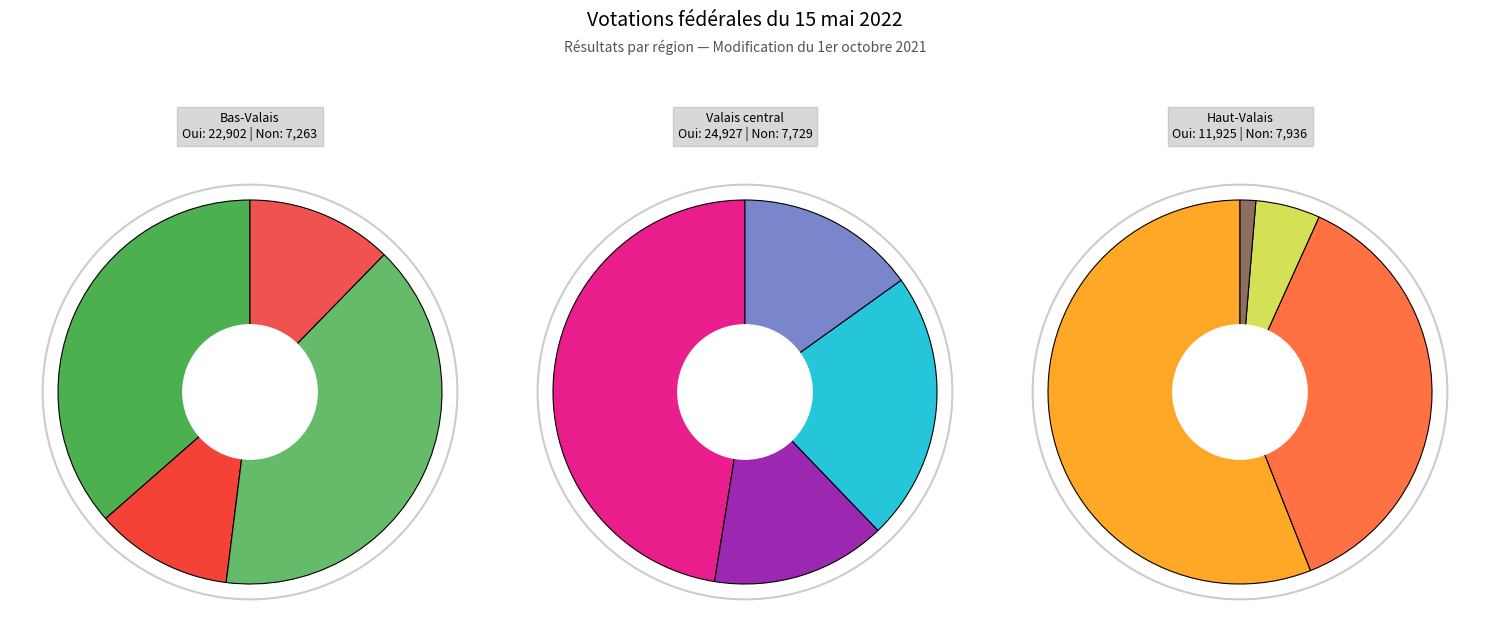

How many slices are in this pie chart?

4